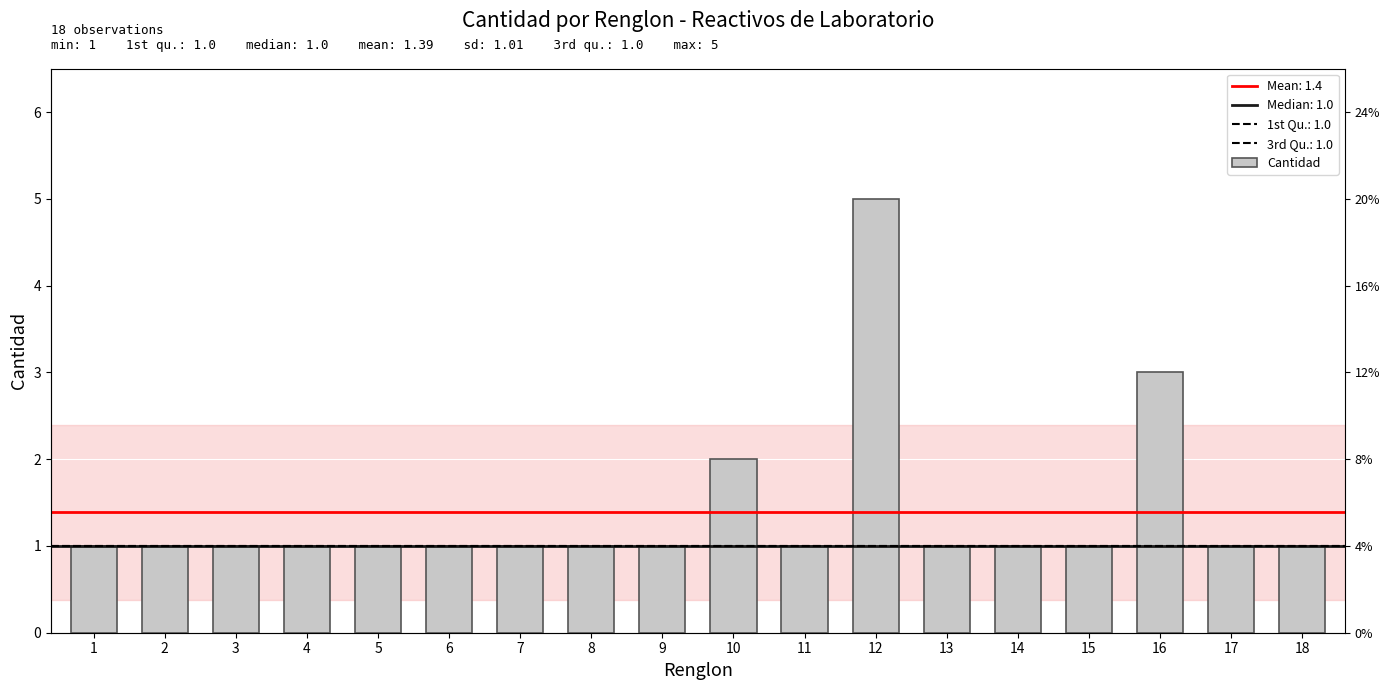

What is the approximate value at 17?

1